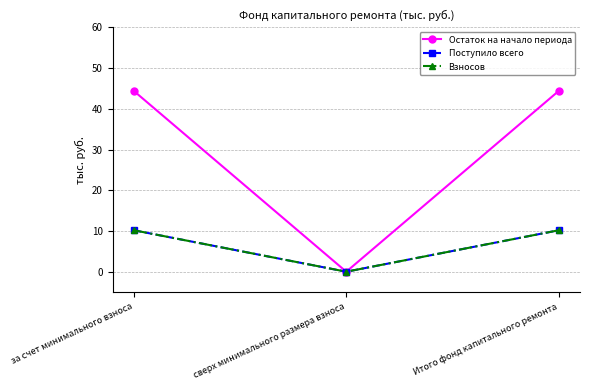

Where does the Остаток на начало периода series first go above 44?

за счет минимального взноса